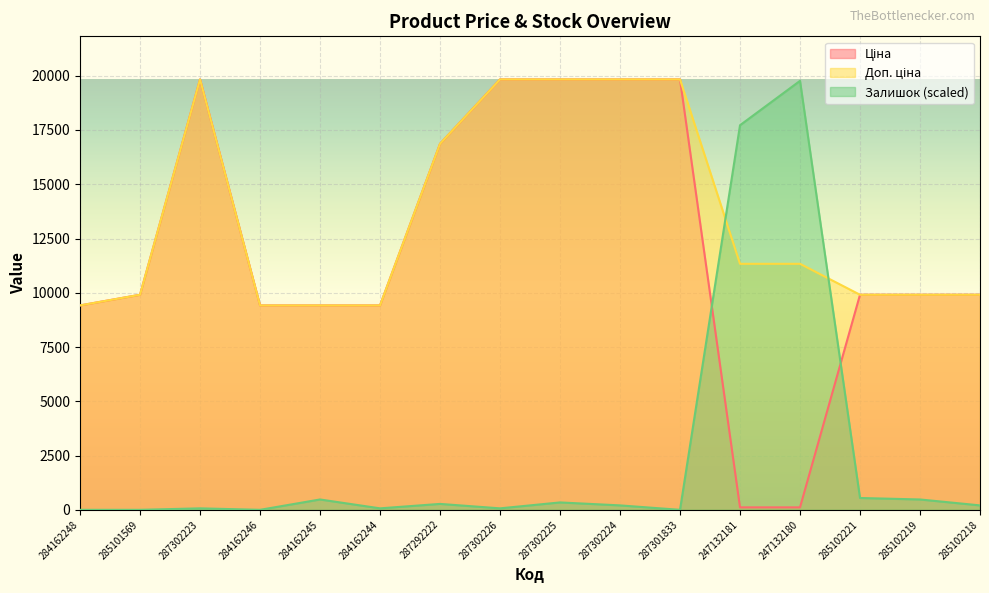

At which label is Залишок closest to 9881?

247132181